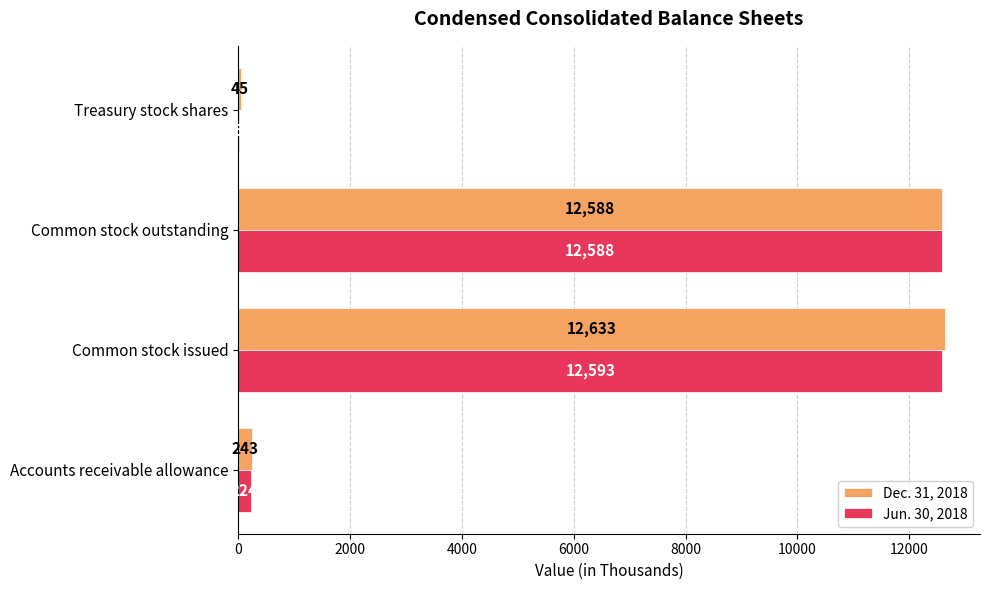

What is the sum of the Jun. 30, 2018 values at Common stock outstanding and Common stock issued?

25181